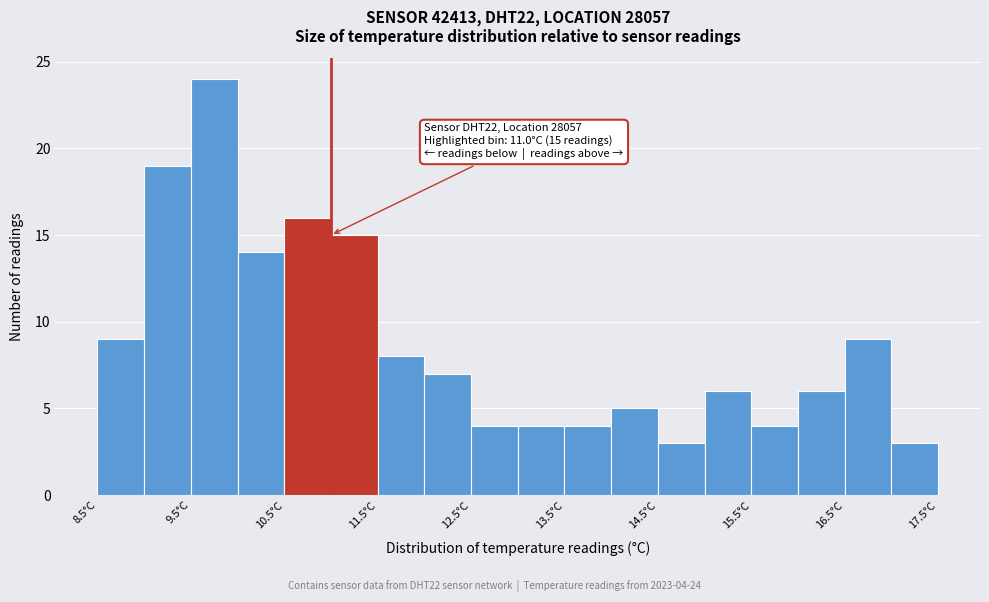

Which range on the x-axis has the tallest bar?

9.5 to 10.0